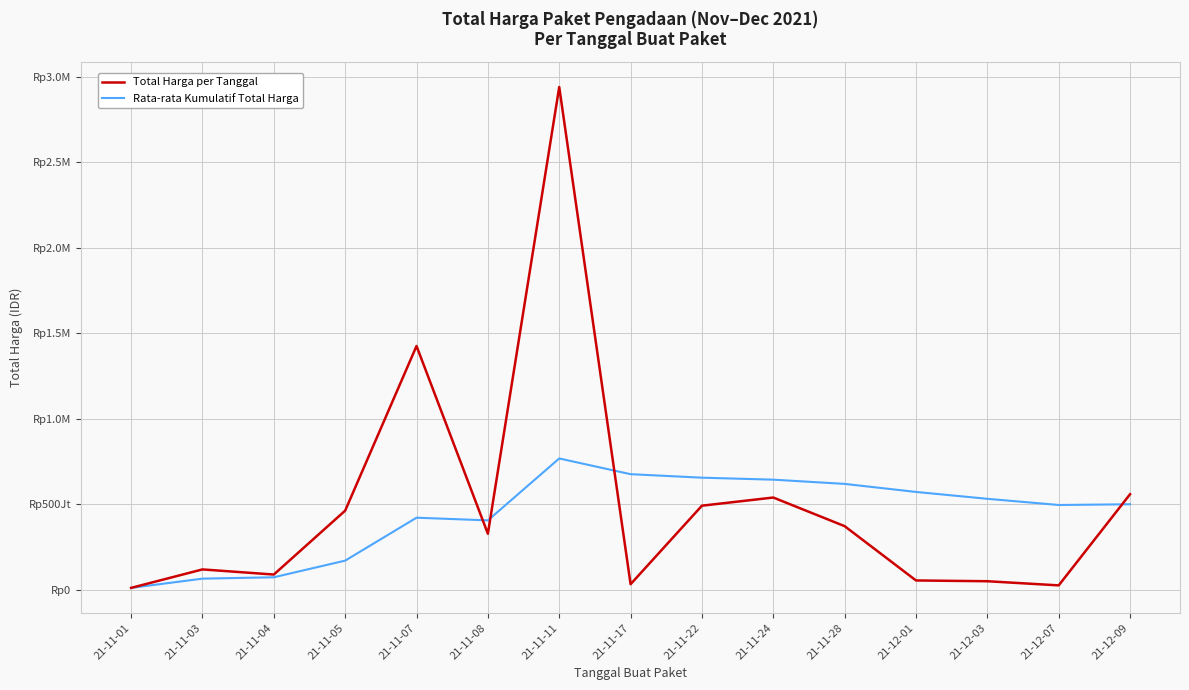

True or false: Rata-rata Kumulatif Total Harga has a value of 644995628.5 at 21-11-24.

True